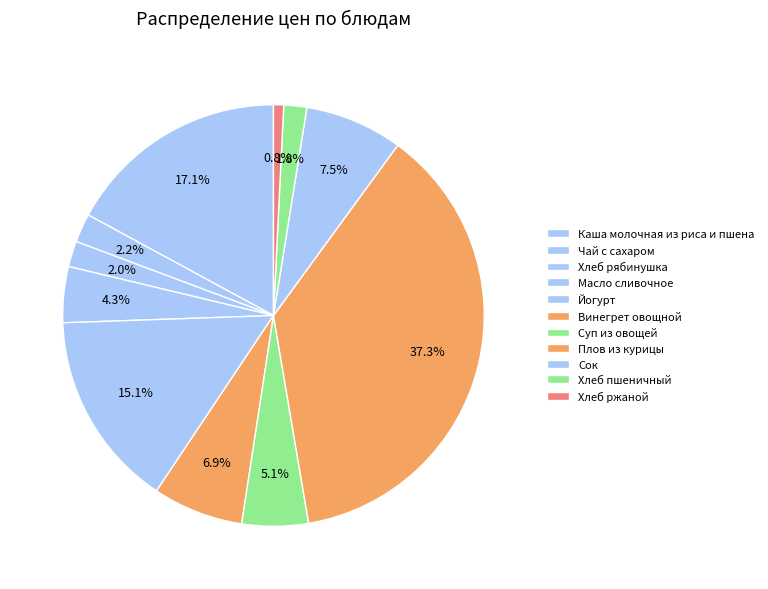

How many segments does this pie chart have?

11